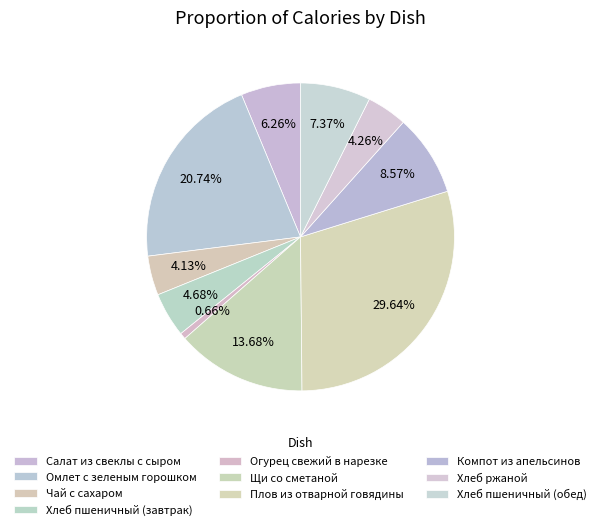

Which has a higher value, Огурец свежий в нарезке or Компот из апельсинов?

Компот из апельсинов